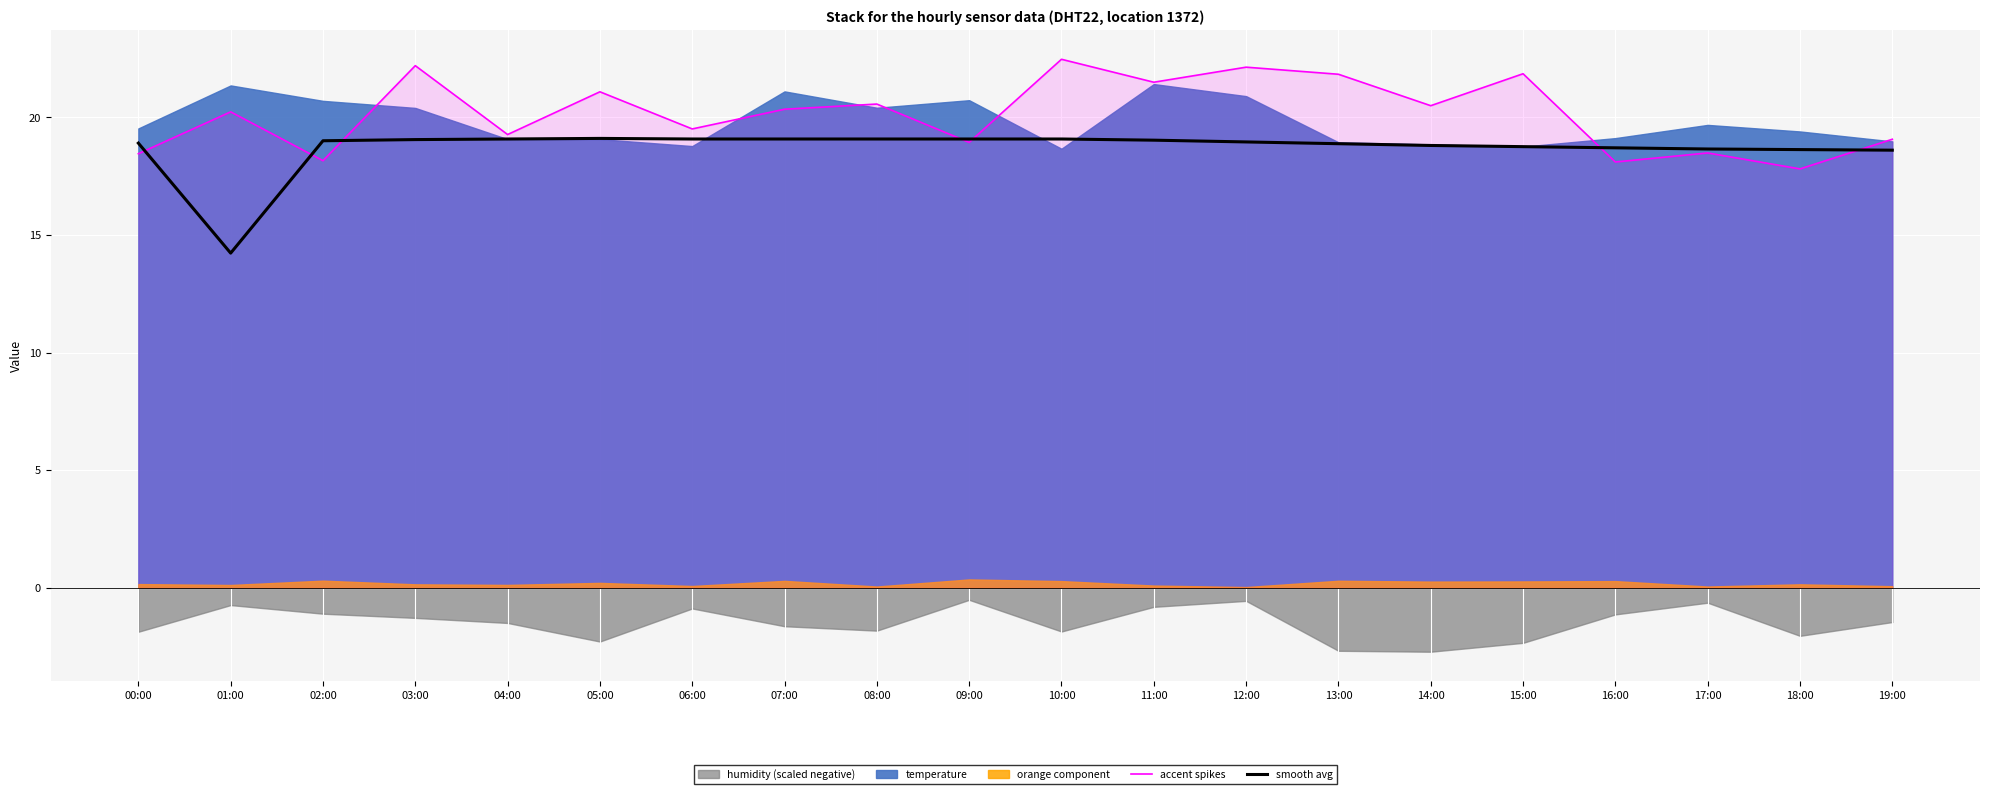

At which category does smooth avg reach its first local peak?

05:00